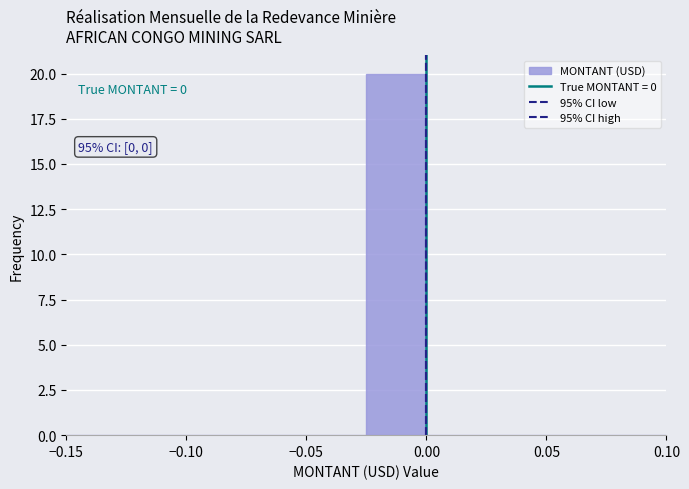

Which range on the x-axis has the tallest bar?

-0.025 to 0.000